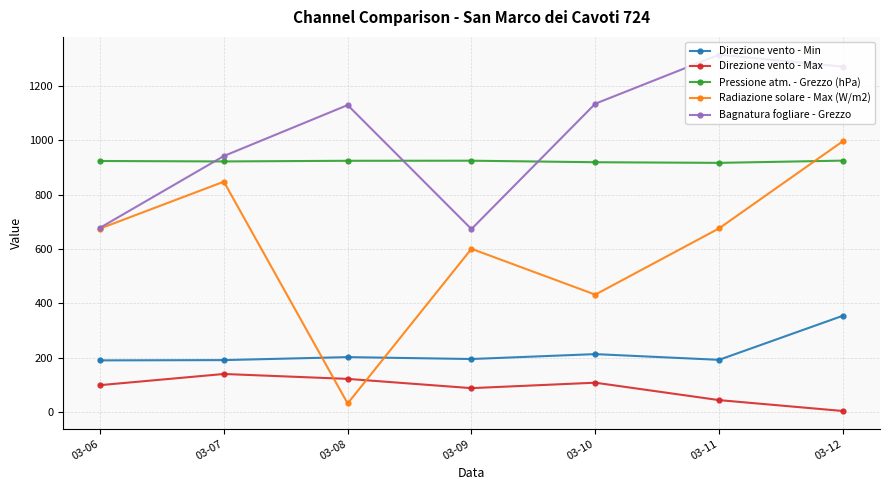

True or false: Bagnatura fogliare - Grezzo and Direzione vento - Min cross at least once.

False